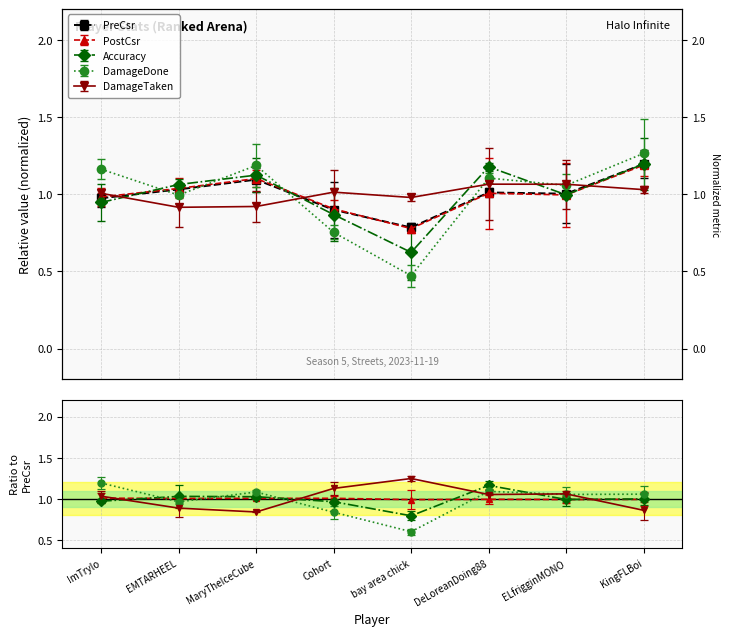

What is the label of the 8th point from the left?

KingFLBoi